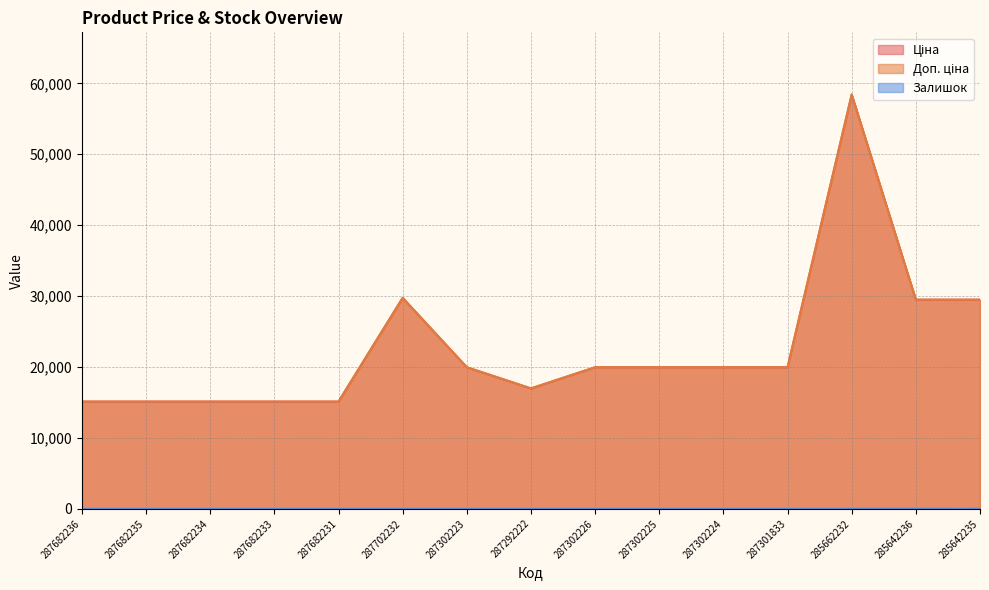

Does the chart display data point markers on the line(s)?

No